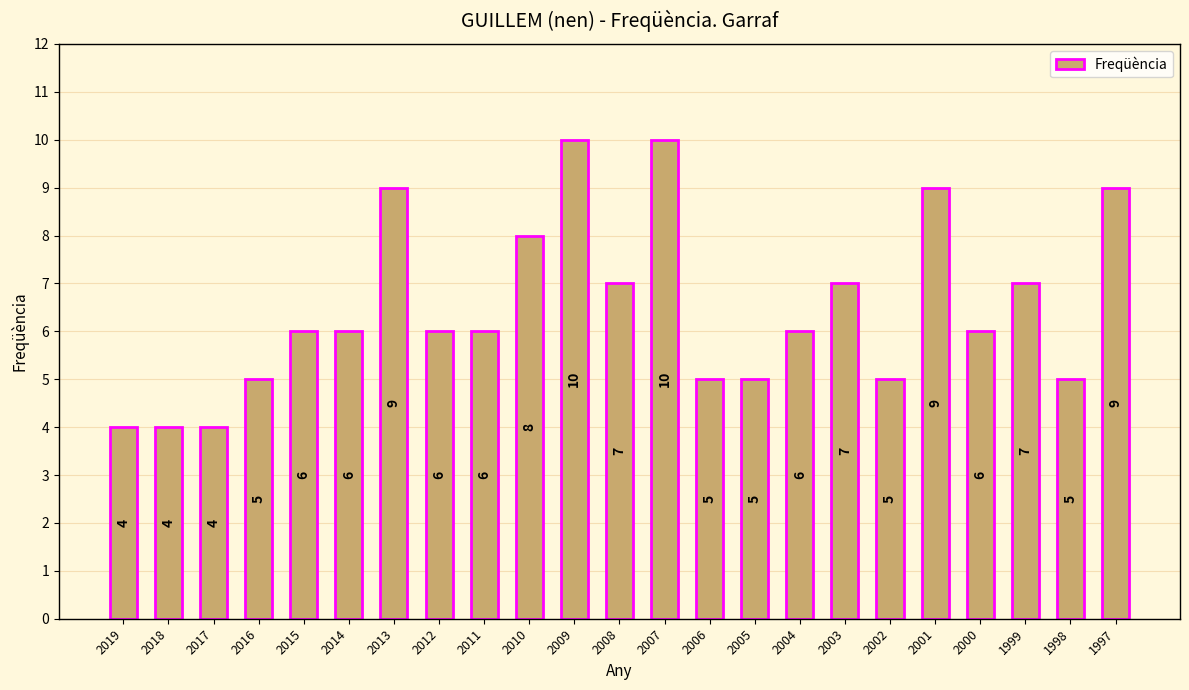

How many data points are less than 6?

8